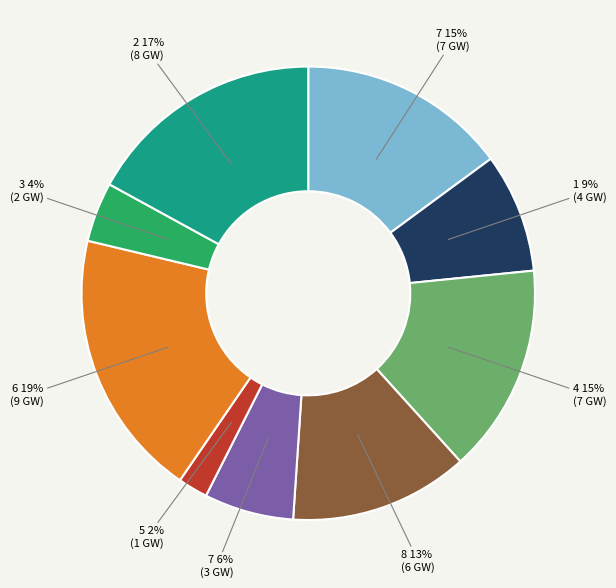

Is there any slice that represents more than half of the pie?

No